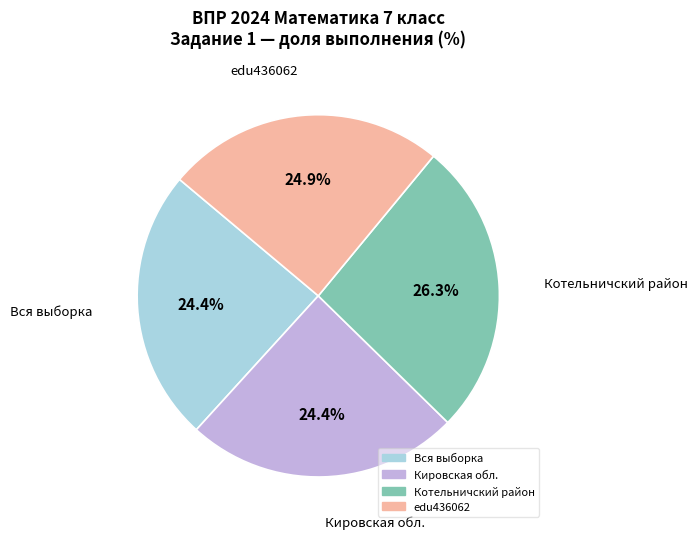

Approximately how many times larger is the value at Котельничский район compared to Кировская обл.?

1.1